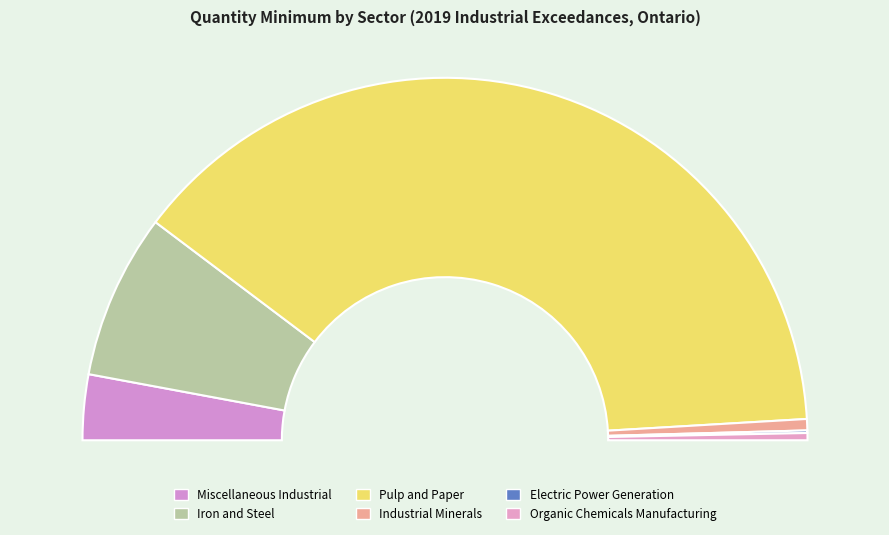

Approximately how many times larger is the value at Organic Chemicals Manufacturing compared to Electric Power Generation?

2.8